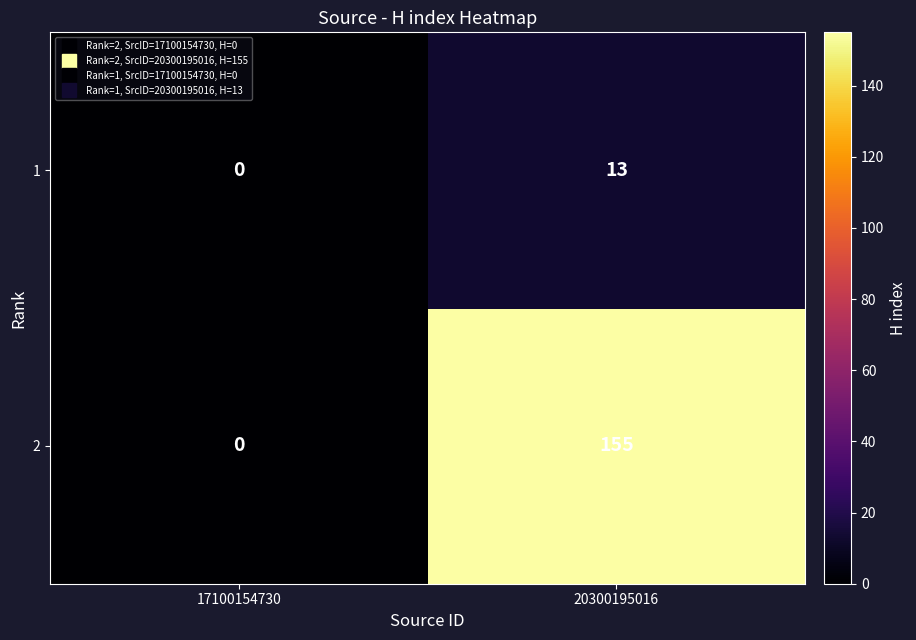

At how many categories does at least one series exceed 96?

1